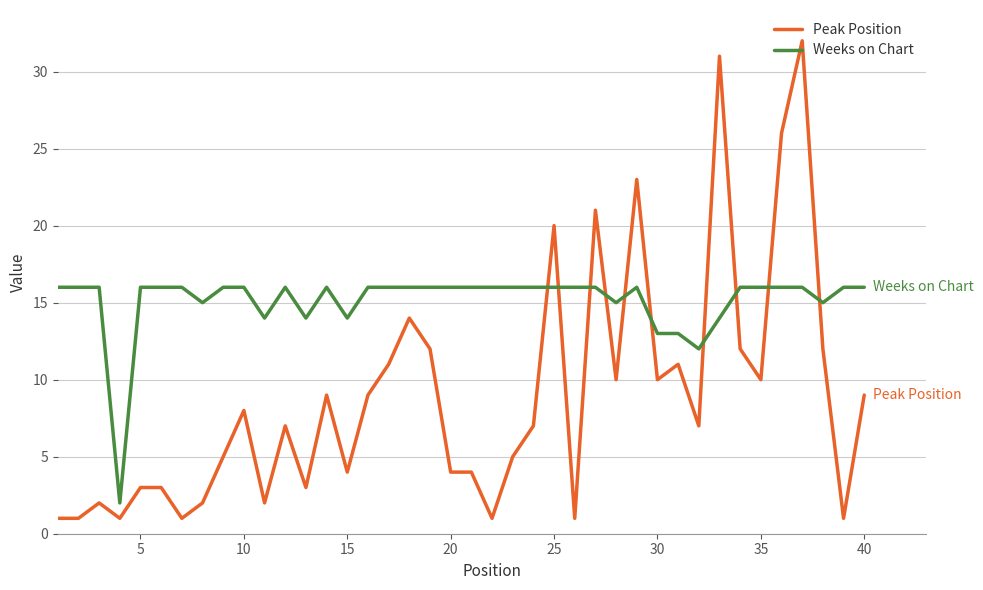

How many times do Weeks on Chart and Peak Position cross each other?

10